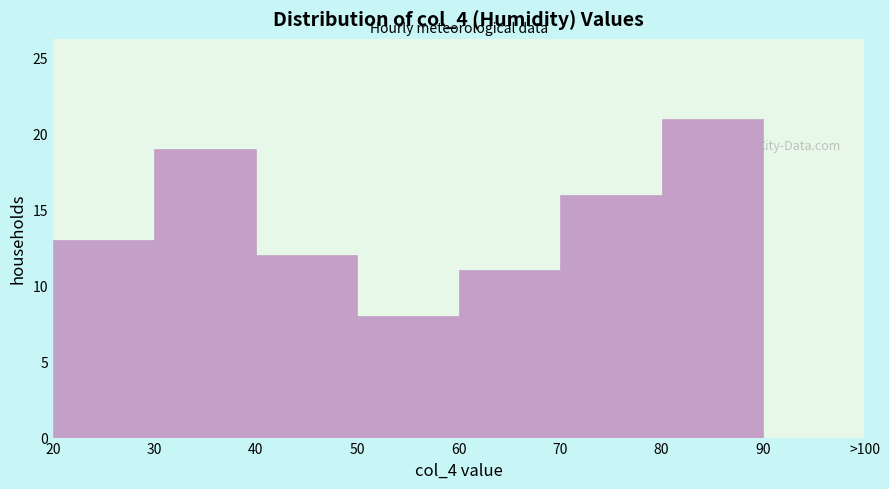

Reading left to right, list all the values displayed in this chart.

20=13	30=19	40=12	50=8	60=11	70=16	80=21	90=0